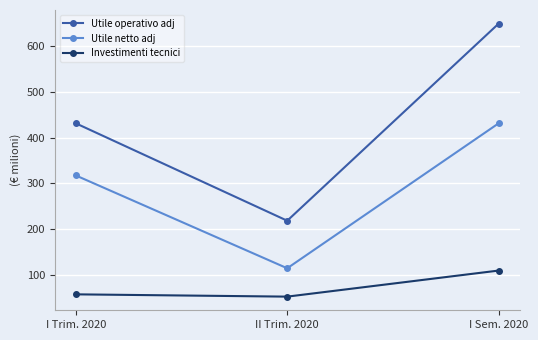

The value of Utile netto adj at I Sem. 2020 is 431. True or false?

True